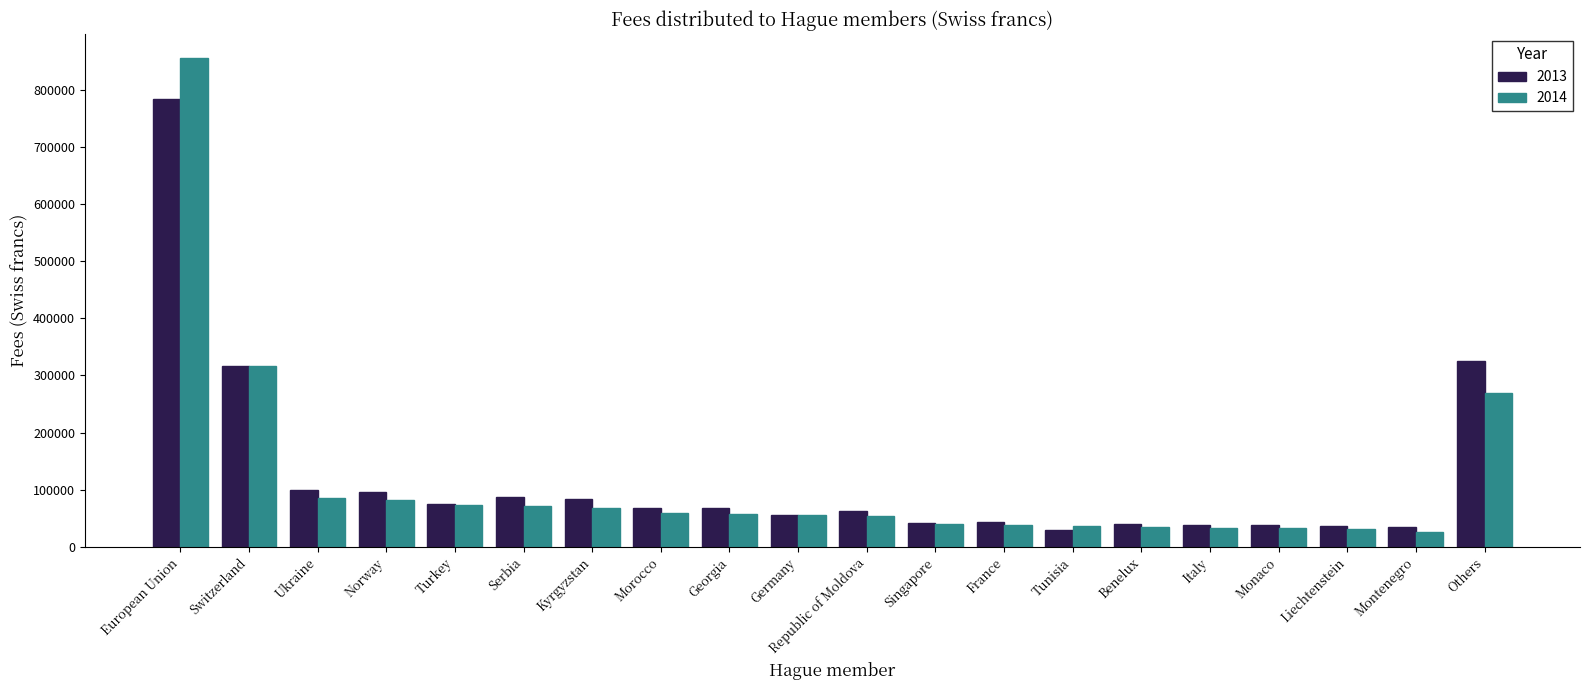

How many distinct data groups are displayed?

2